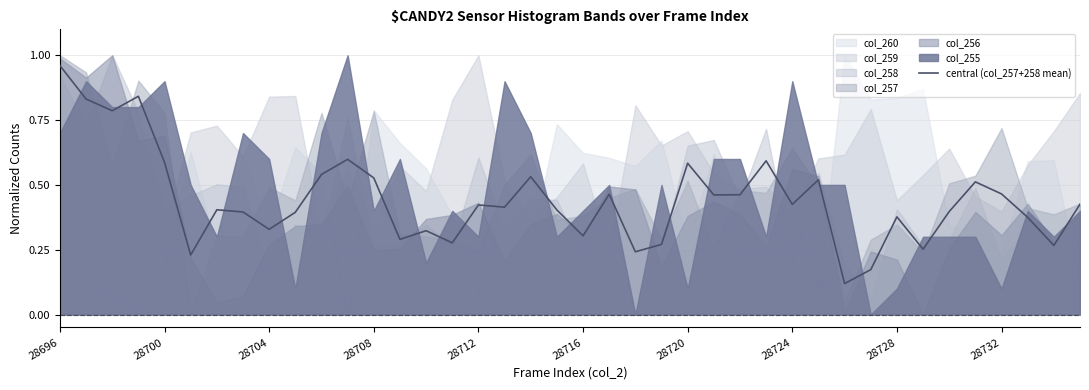

What is the sum of all values?

17.8